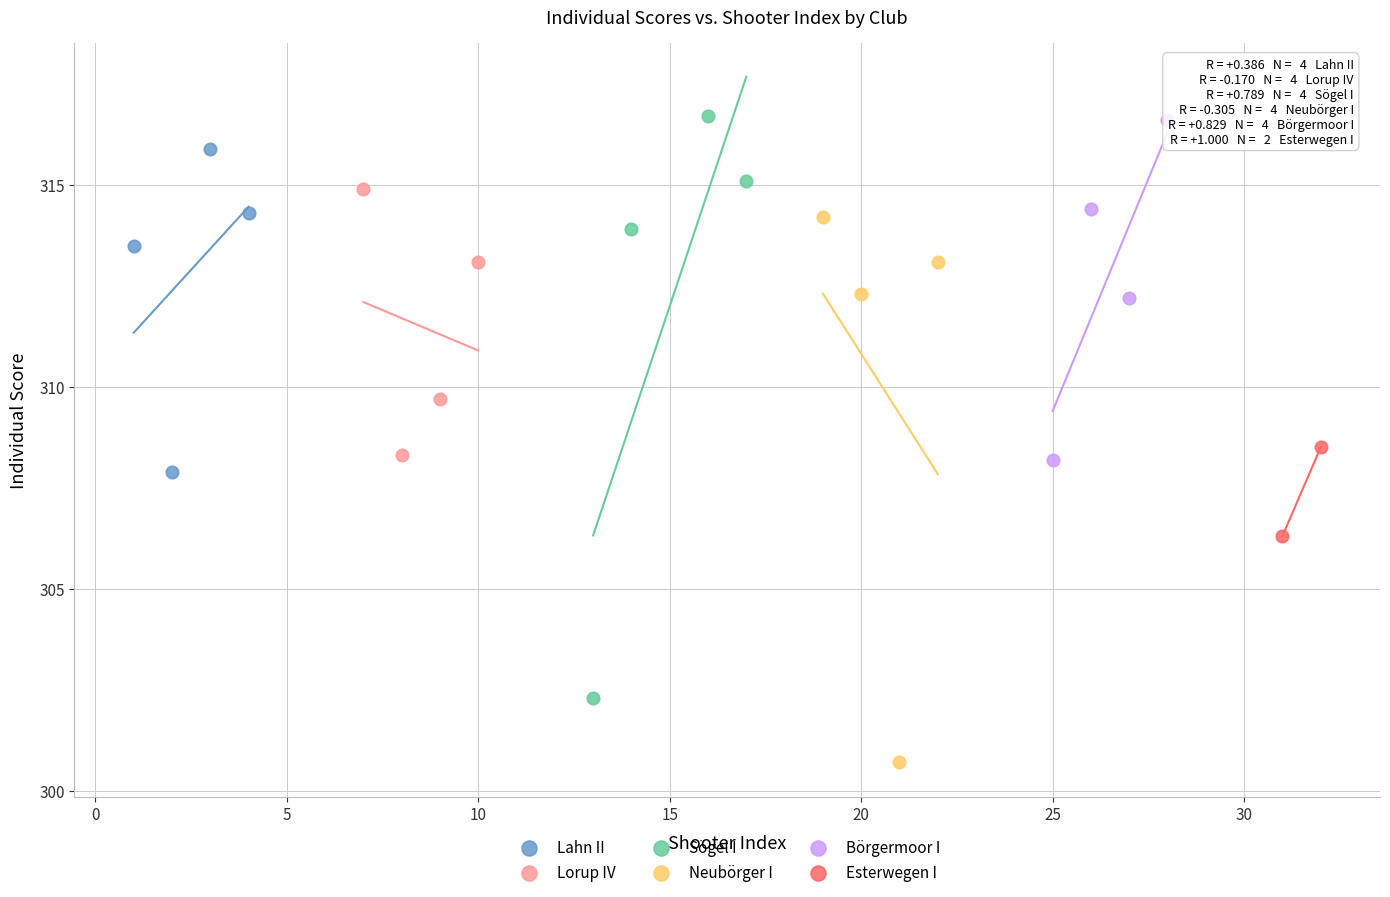

Which series reaches the minimum Y coordinate?

Neubörger I